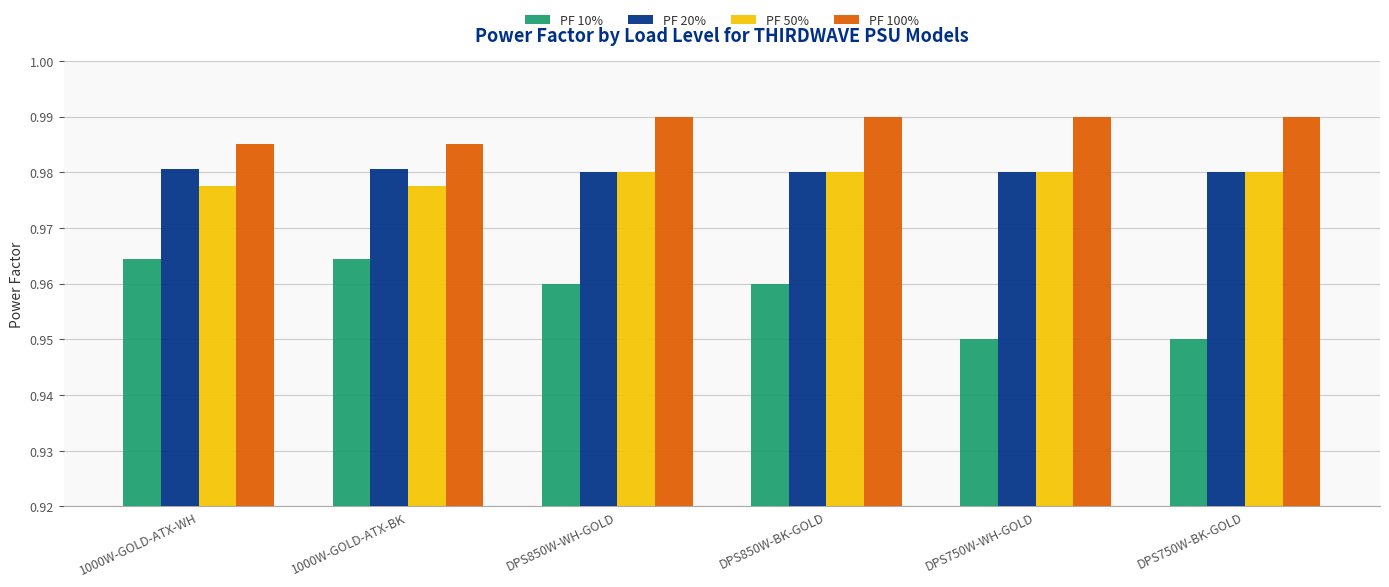

The PF 20% series shows 1.4 at DPS850W-BK-GOLD. True or false?

False